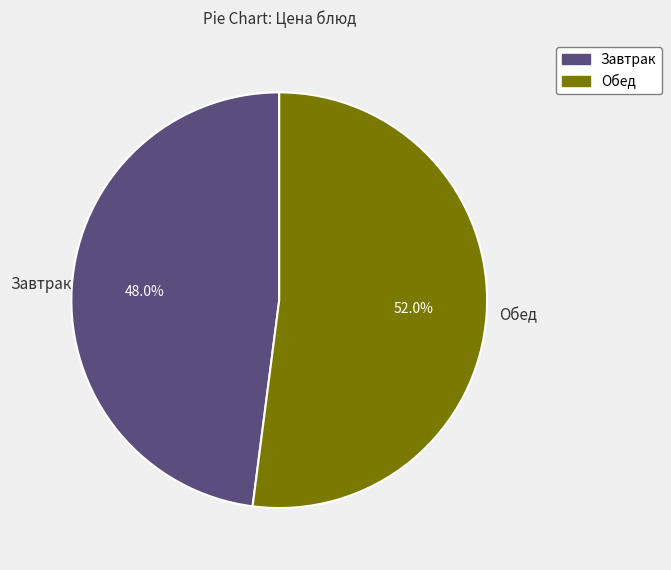

Is there a majority slice in this chart?

Yes